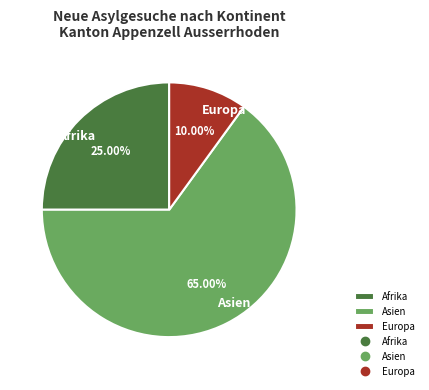

True or false: Asien accounts for 57% of the total.

False